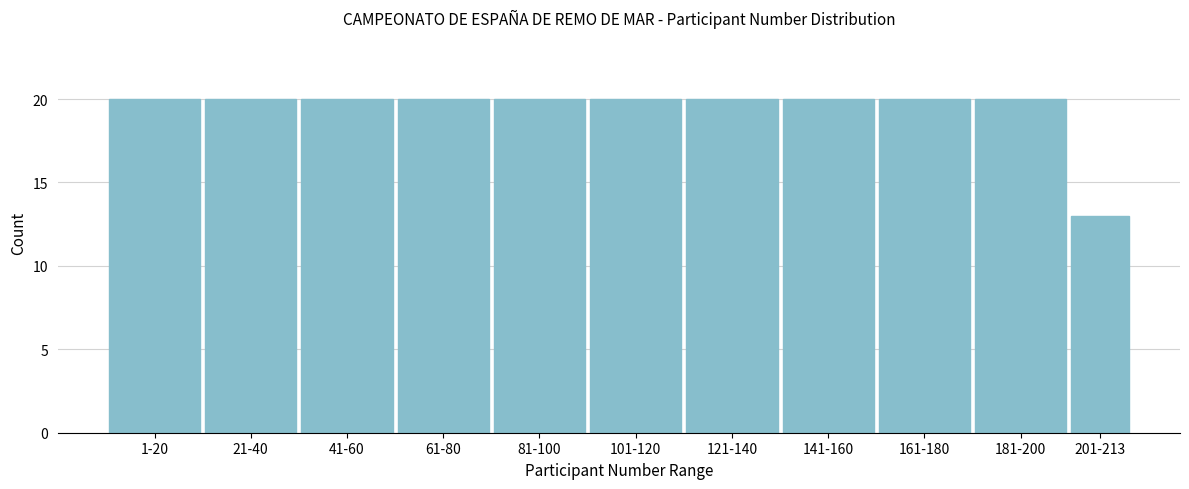

Reading left to right, transcribe all the data shown in this chart.

1-20=20	21-40=20	41-60=20	61-80=20	81-100=20	101-120=20	121-140=20	141-160=20	161-180=20	181-200=20	201-213=13